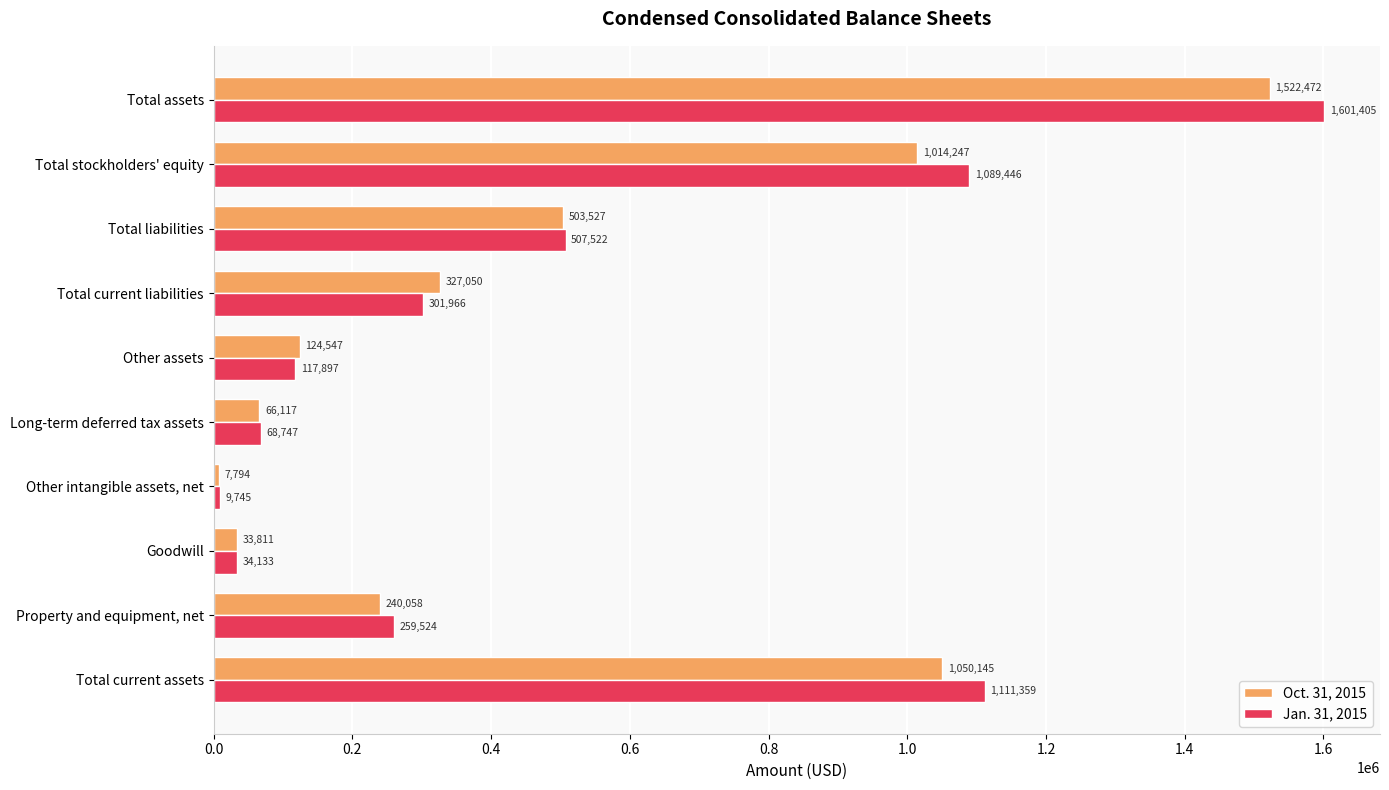

What is the approximate value of Jan. 31, 2015 at Other assets?

117897